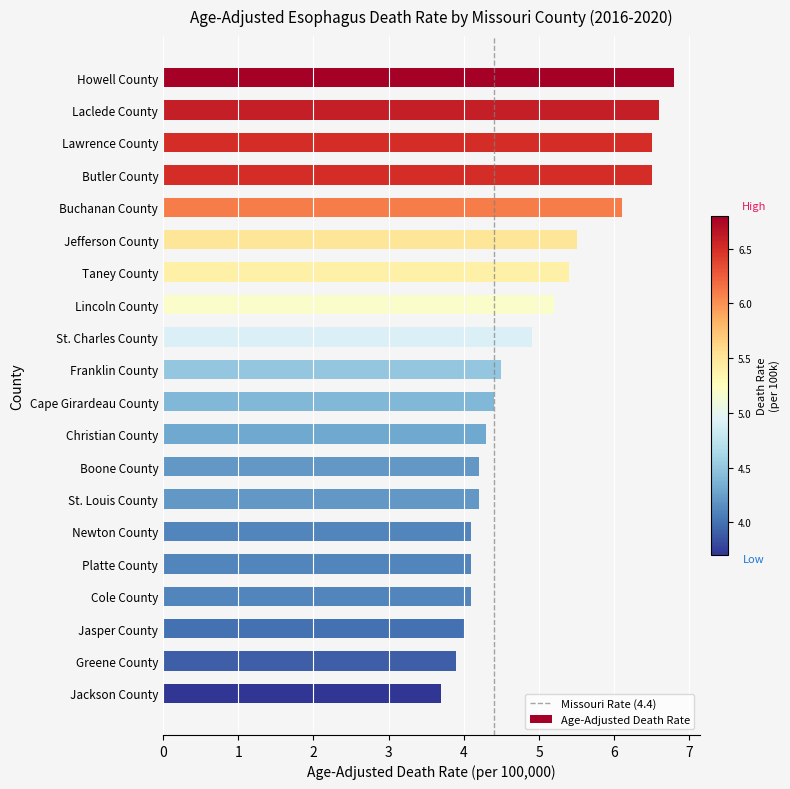

How many distinct data groups are displayed?

1